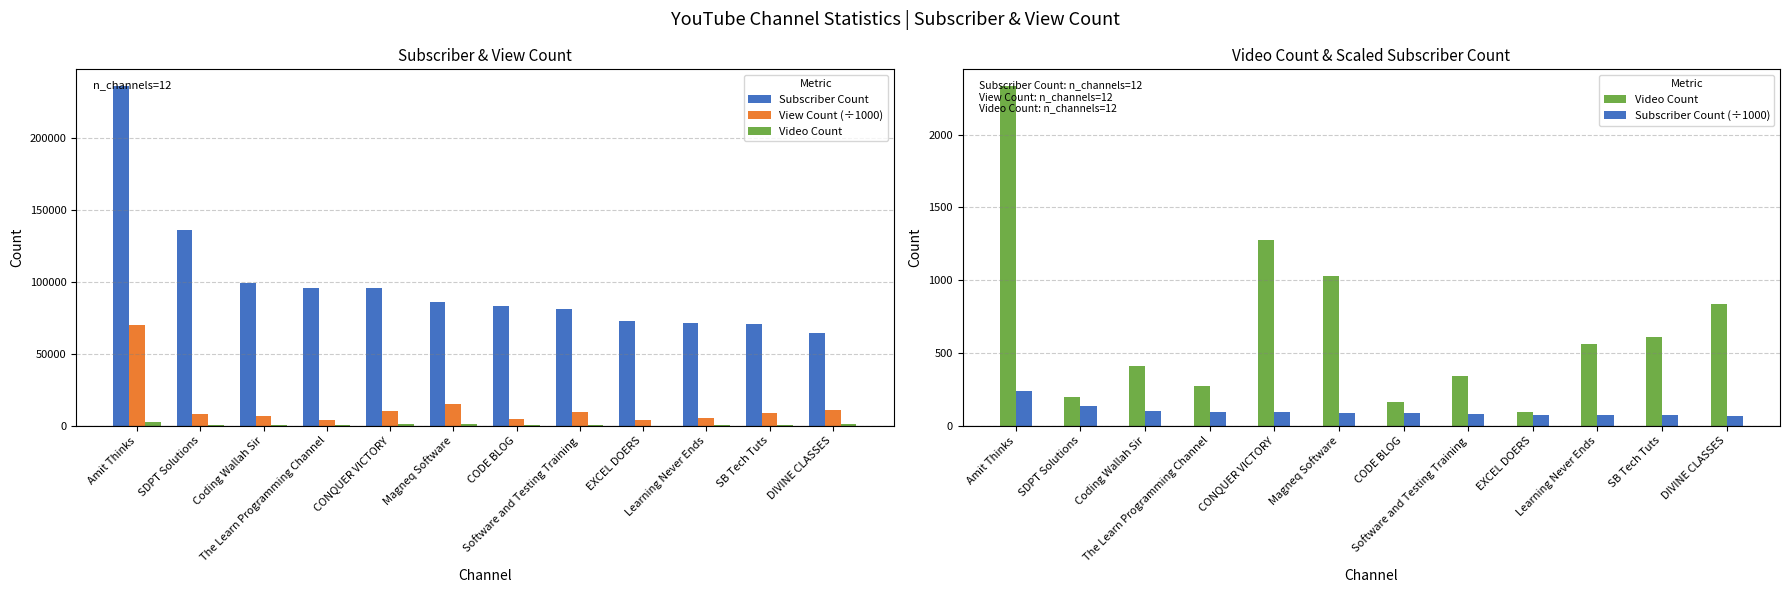

Reading left to right, extract all data points from this chart.

Subscriber Count: Amit Thinks=236000.0	SDPT Solutions=136000.0	Coding Wallah Sir=99100.0	The Learn Programming Channel=95600.0	CONQUER VICTORY=95400.0	Magneq Software=85700.0	CODE BLOG=83500.0	Software and Testing Training=81400.0	EXCEL DOERS=73100.0	Learning Never Ends=71300.0	SB Tech Tuts=70900.0	DIVINE CLASSES=64300.0
View Count (÷1000): Amit Thinks=70255.3	SDPT Solutions=7937.8	Coding Wallah Sir=6564.6	The Learn Programming Channel=4049.8	CONQUER VICTORY=9917.1	Magneq Software=14914.2	CODE BLOG=4292.6	Software and Testing Training=9790.6	EXCEL DOERS=3707.9	Learning Never Ends=5538.0	SB Tech Tuts=8938.9	DIVINE CLASSES=10684.1
Video Count: Amit Thinks=2332.0	SDPT Solutions=195.0	Coding Wallah Sir=408.0	The Learn Programming Channel=273.0	CONQUER VICTORY=1273.0	Magneq Software=1030.0	CODE BLOG=160.0	Software and Testing Training=341.0	EXCEL DOERS=96.0	Learning Never Ends=562.0	SB Tech Tuts=610.0	DIVINE CLASSES=833.0
Subscriber Count (÷1000): Amit Thinks=236.0	SDPT Solutions=136.0	Coding Wallah Sir=99.1	The Learn Programming Channel=95.6	CONQUER VICTORY=95.4	Magneq Software=85.7	CODE BLOG=83.5	Software and Testing Training=81.4	EXCEL DOERS=73.1	Learning Never Ends=71.3	SB Tech Tuts=70.9	DIVINE CLASSES=64.3